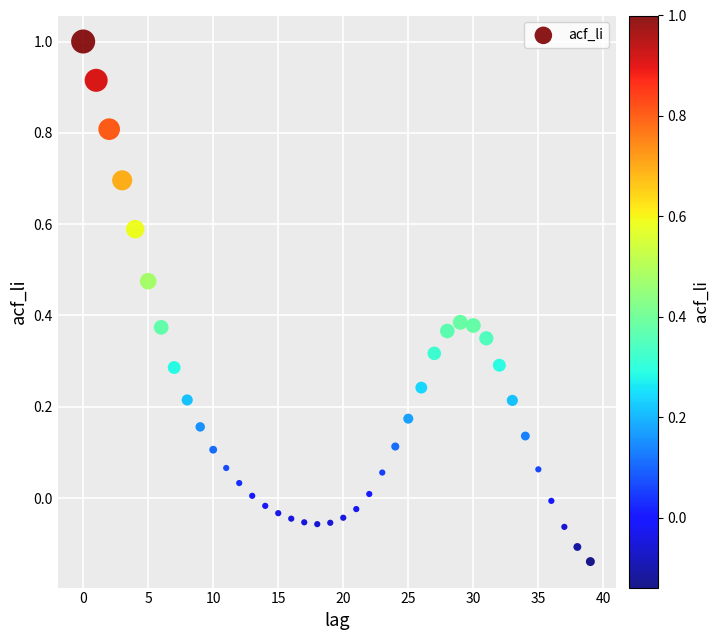

What is the range of Y values (max minus min)?

1.1